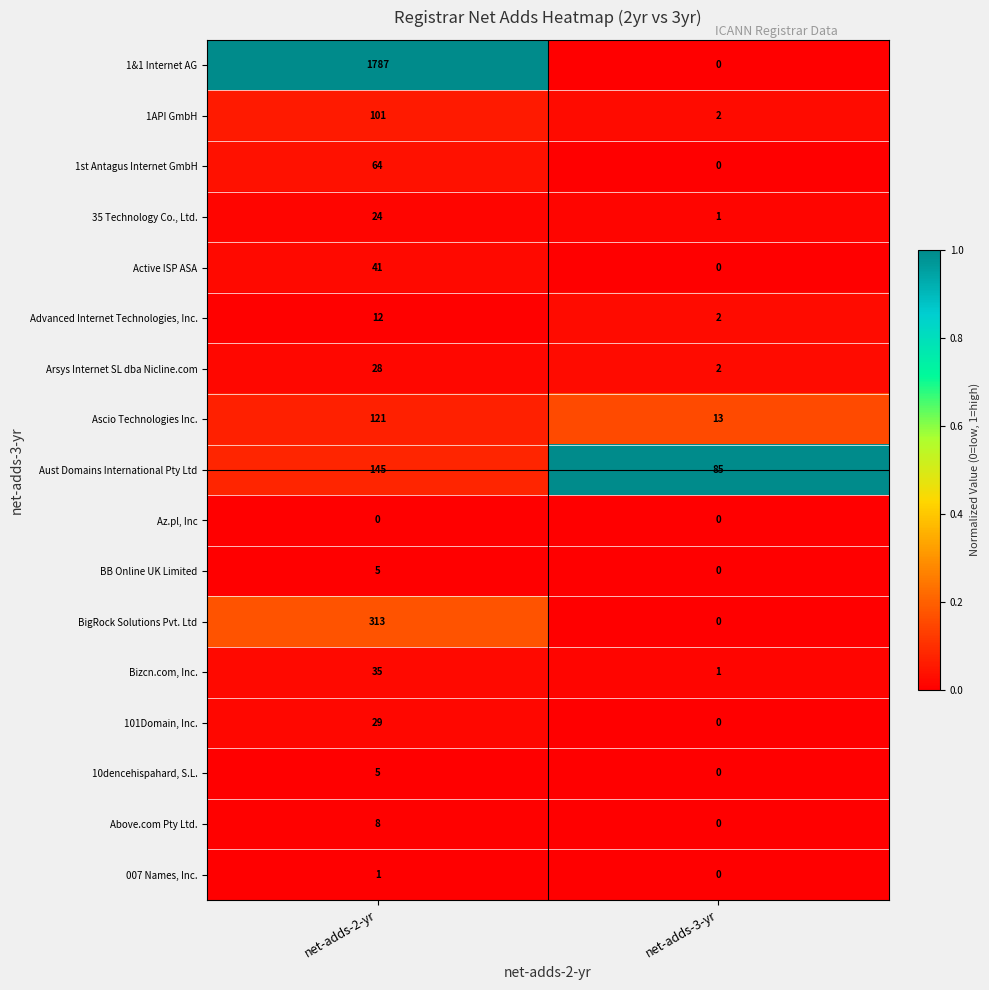

Is it true that Arsys Internet SL dba Nicline.com equals 28 at net-adds-2-yr?

True